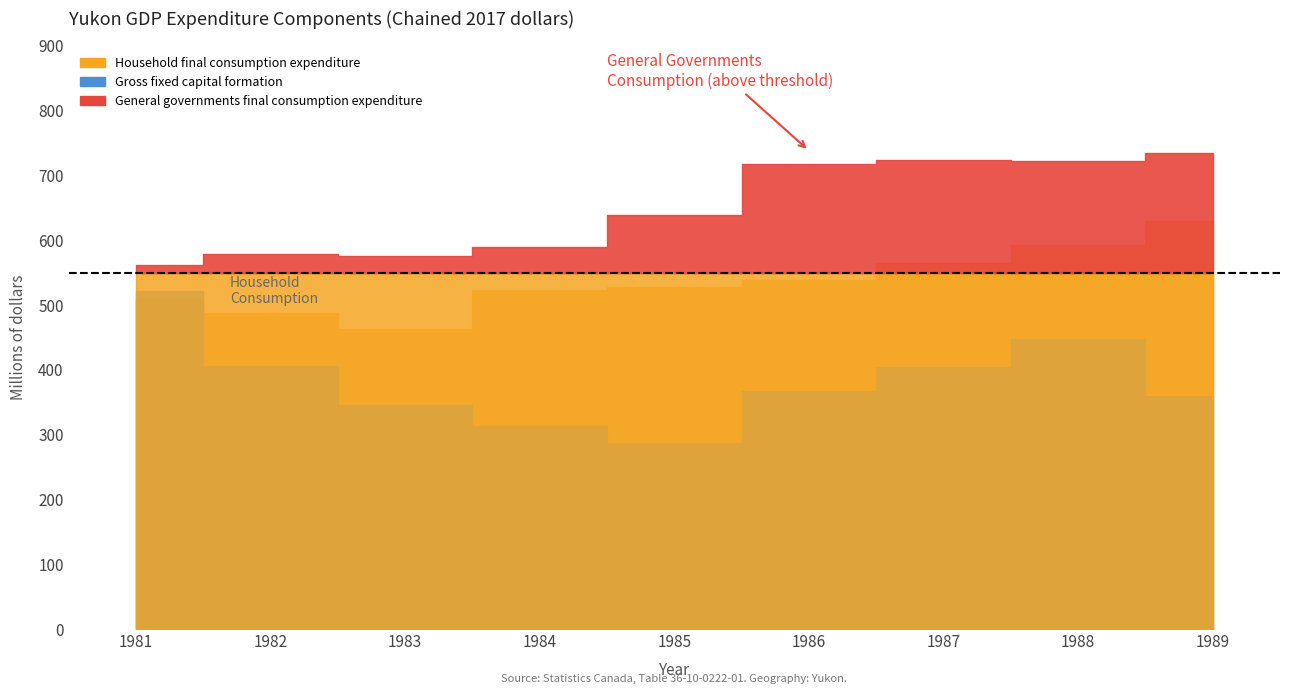

Is it true that Gross fixed capital formation equals 313 at 1984?

True